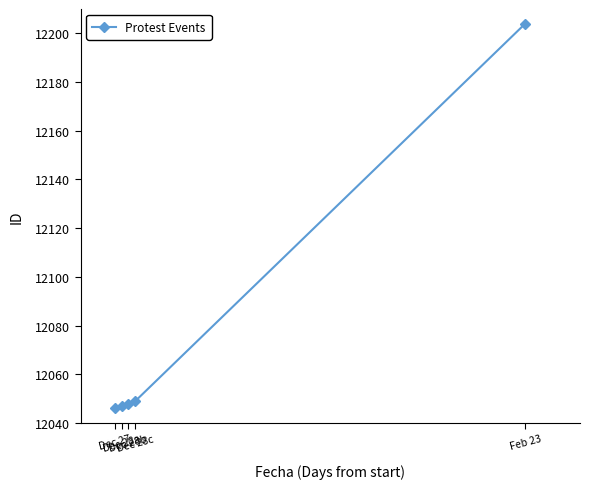

Read the value at Feb 23.

12204